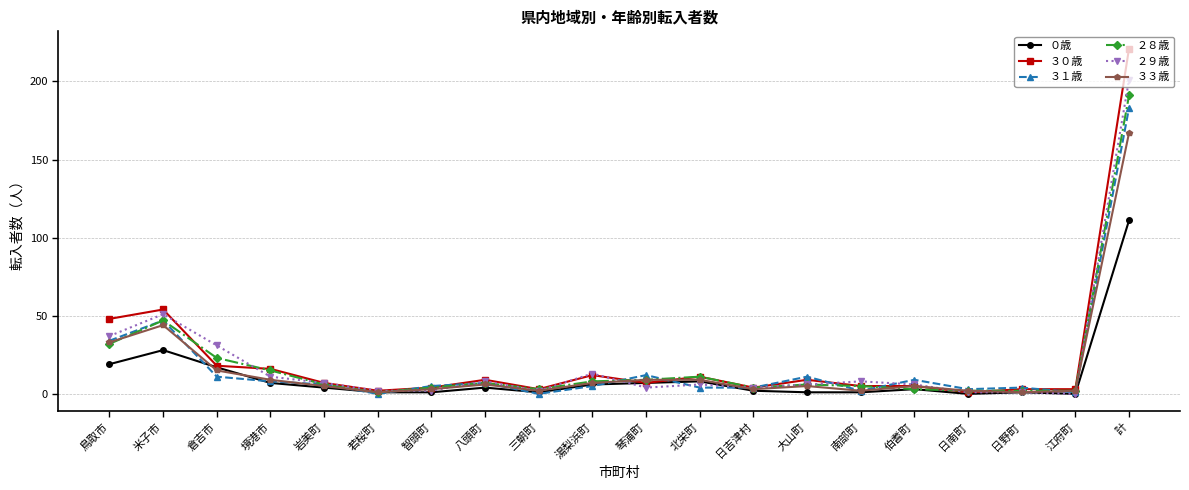

Which series has the widest spread of values?

３０歳